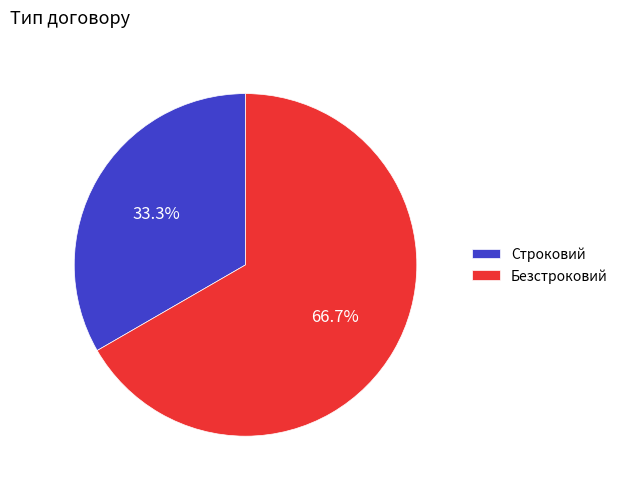

Rank the categories by value from highest to lowest.

Безстроковий, Строковий